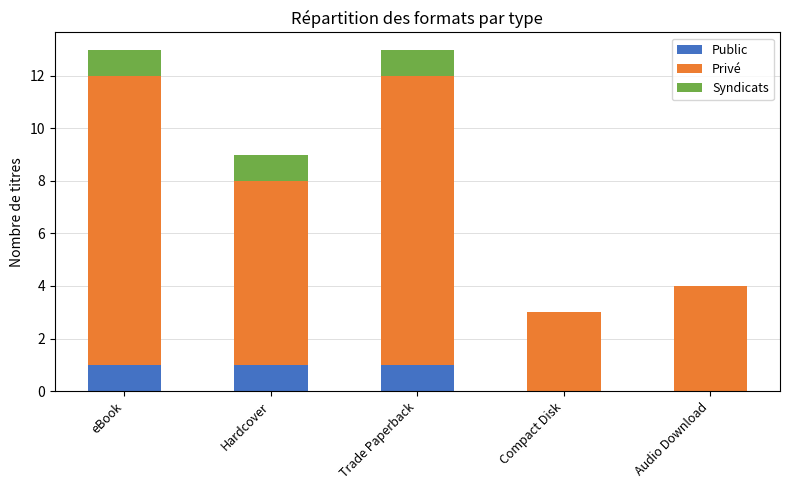

Reading left to right, transcribe the values for Public.

eBook=1	Hardcover=1	Trade Paperback=1	Compact Disk=0	Audio Download=0